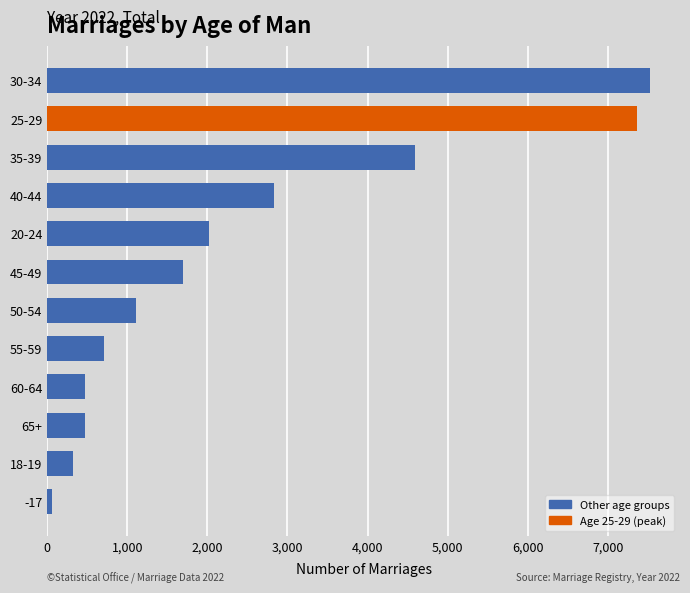

What is the change in value from 60-64 to 45-49?

+1221